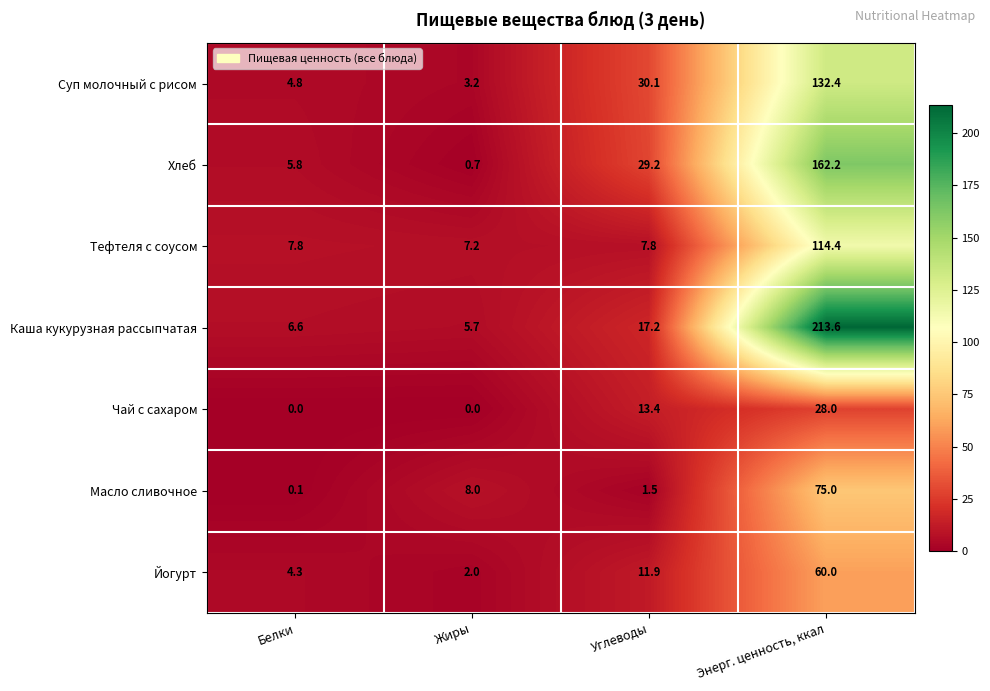

Reading left to right, extract all data points from this chart.

Суп молочный с рисом: Белки=4.8	Жиры=3.2	Углеводы=30.1	Энерг. ценность, ккал=132.4
Хлеб: Белки=5.8	Жиры=0.7	Углеводы=29.2	Энерг. ценность, ккал=162.2
Тефтеля с соусом: Белки=7.8	Жиры=7.2	Углеводы=7.8	Энерг. ценность, ккал=114.4
Каша кукурузная рассыпчатая: Белки=6.6	Жиры=5.7	Углеводы=17.2	Энерг. ценность, ккал=213.6
Чай с сахаром: Белки=0.0	Жиры=0.0	Углеводы=13.4	Энерг. ценность, ккал=28.0
Масло сливочное: Белки=0.1	Жиры=8.0	Углеводы=1.5	Энерг. ценность, ккал=75.0
Йогурт: Белки=4.3	Жиры=2.0	Углеводы=11.9	Энерг. ценность, ккал=60.0